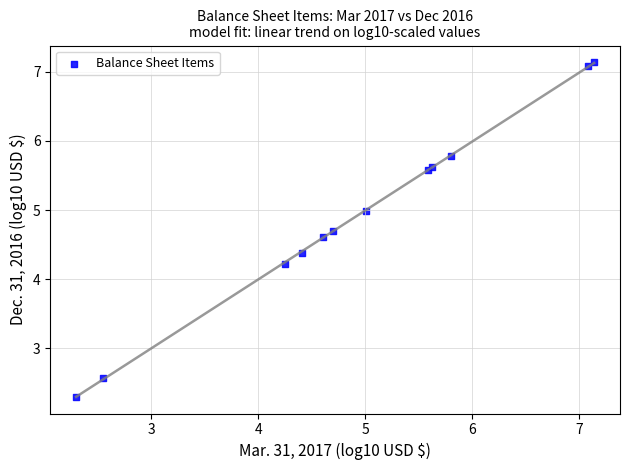

What Y value in the scatter plot is closest to 4?

4.2